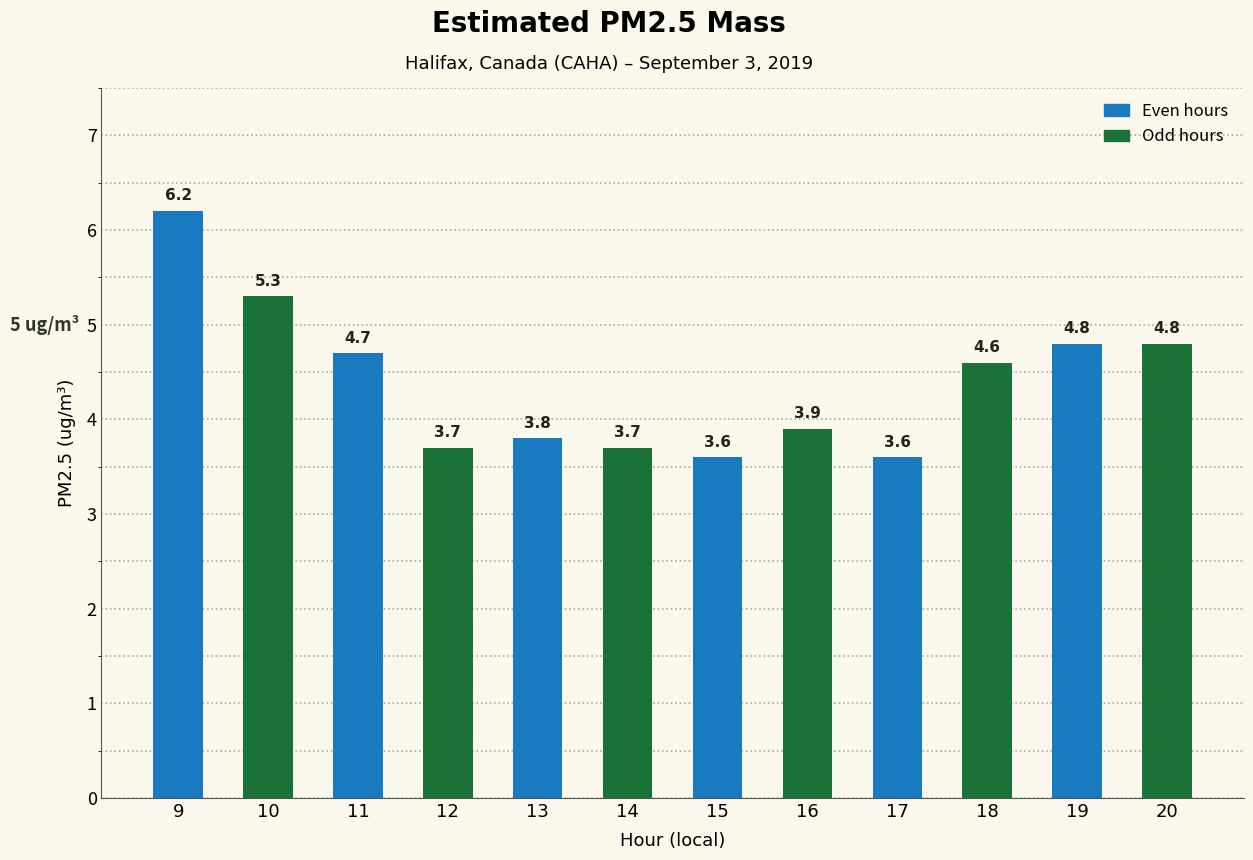

Where is the data nearest to the value 4?

16